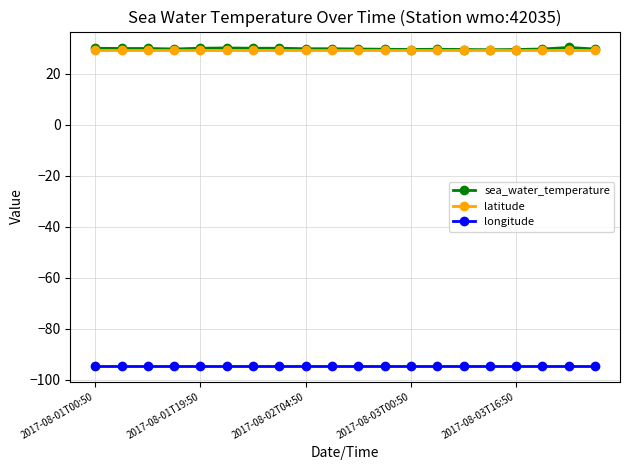

Count the sea_water_temperature values in the range 29 to 30.

14